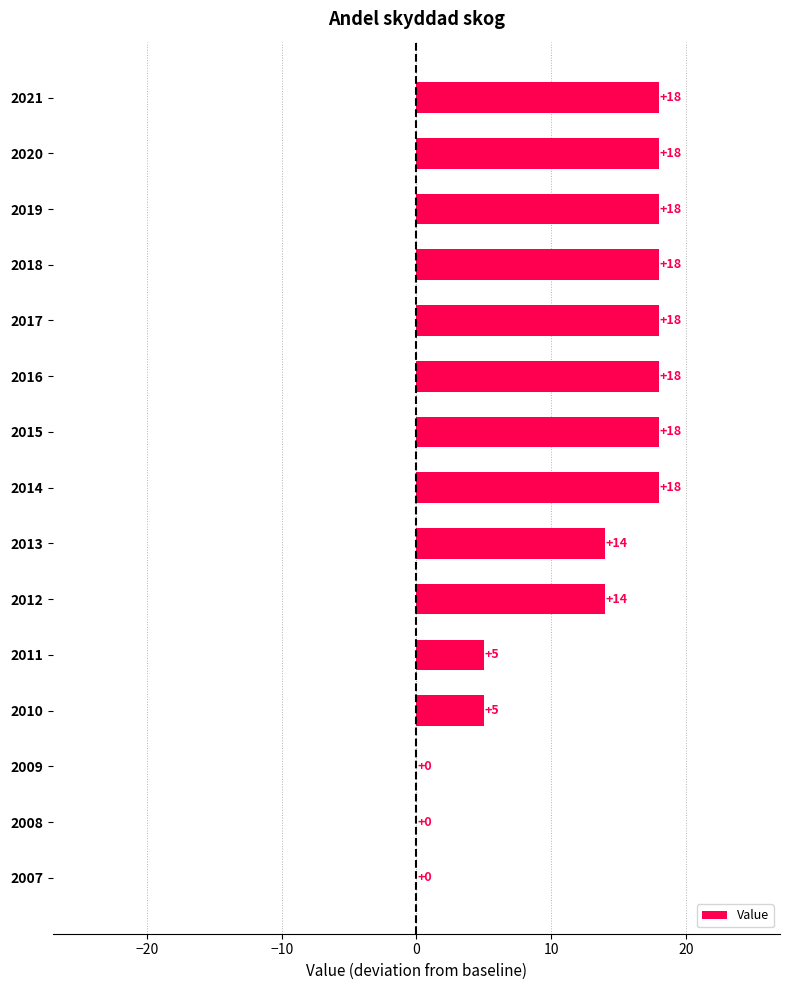

Approximately how many times larger is the value at 2017 compared to 2019?

1.0